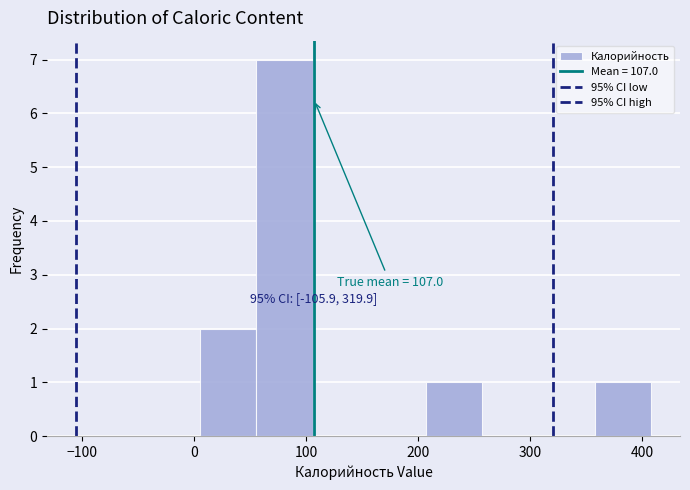

Over which range of the x-axis is the bar tallest?

60 to 110